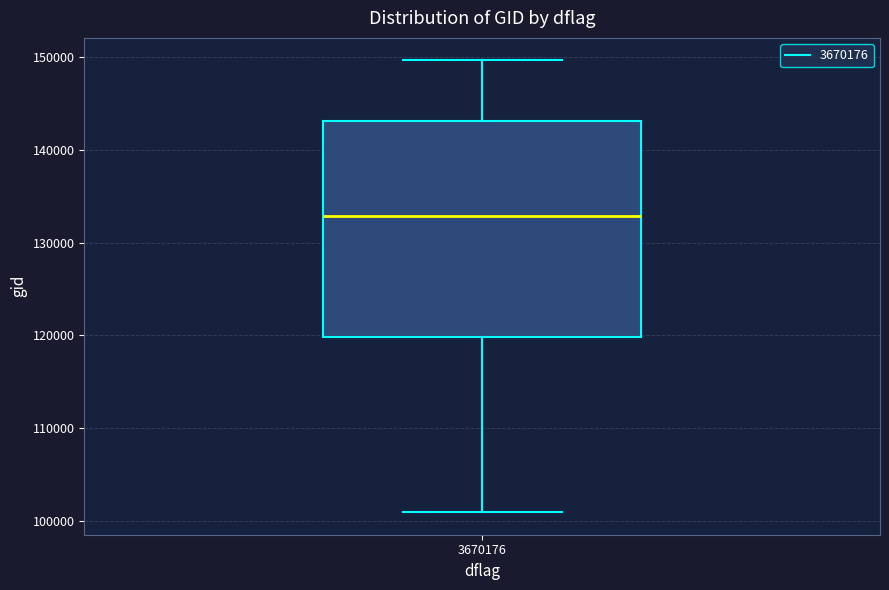

Where does the lower whisker of the box at x = 3670176 end on the y-axis? The values are not printed on the chart, so give them approximately, as read against the axis.

101000